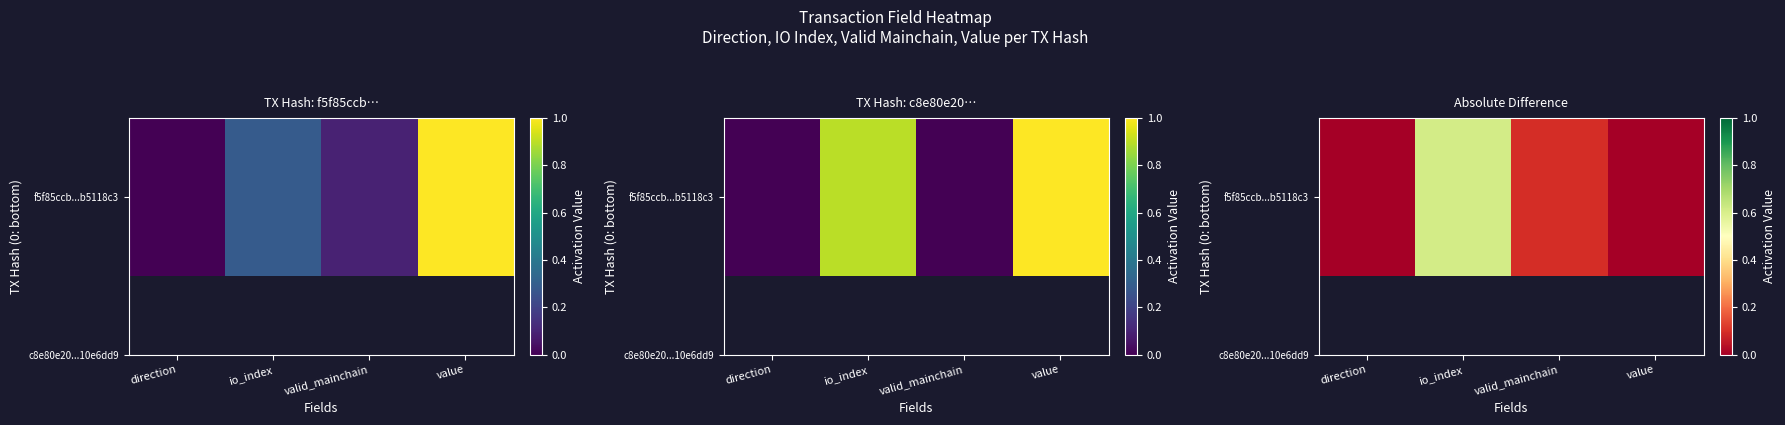

Reading right to left, extract all data points from this chart.

0.0	0.1	0.6	0.0